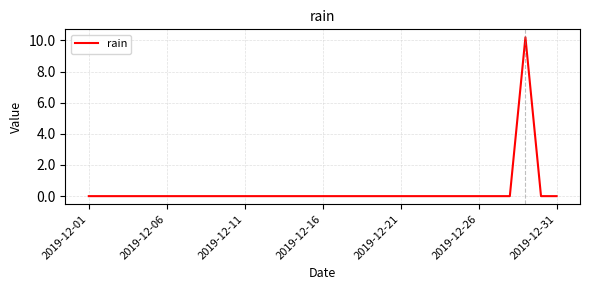

What is the maximum value shown in the chart?

10.2